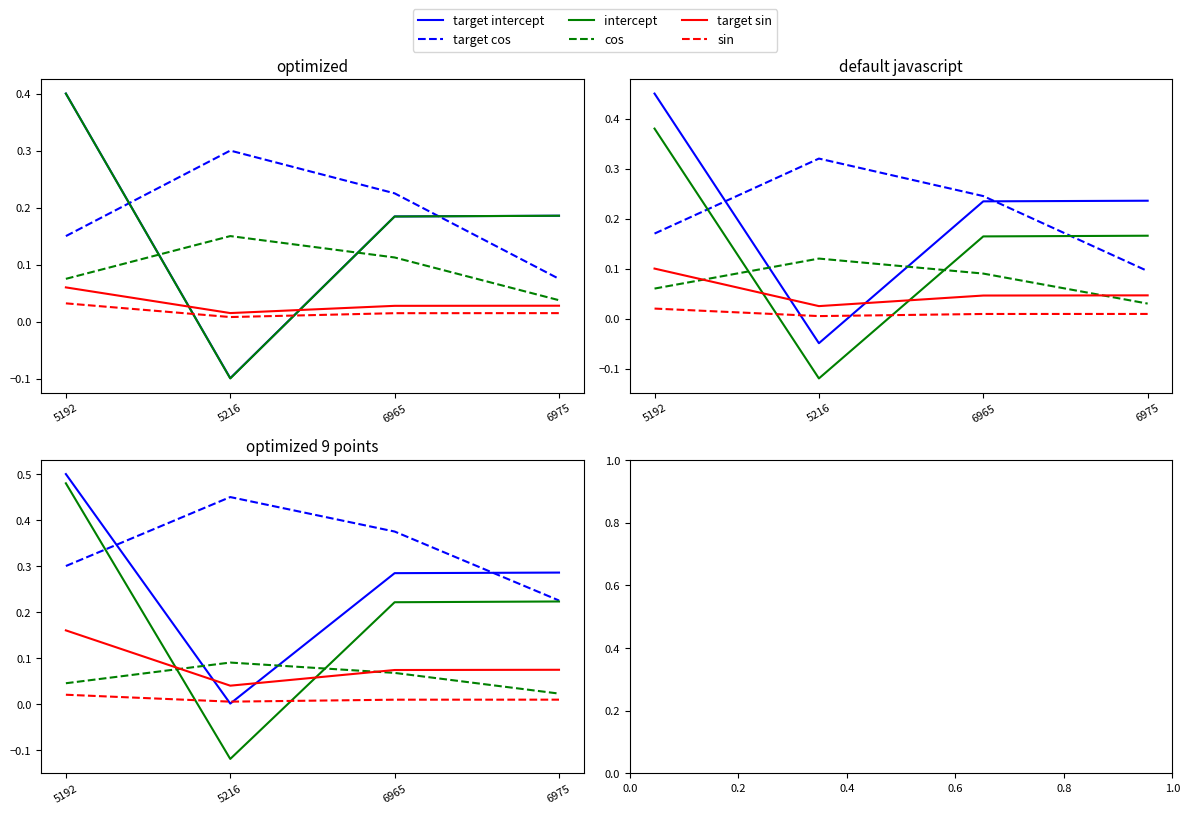

What is the difference between the second highest and minimum values in the target intercept series?

0.3